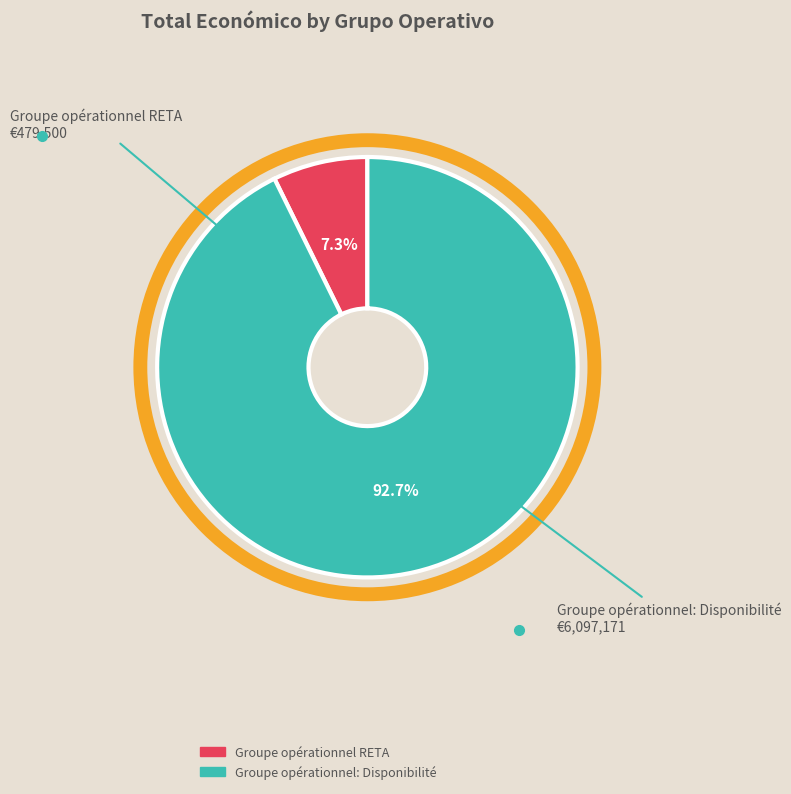

To the nearest percent, what is the difference between the largest and smallest slice percentages?

85%